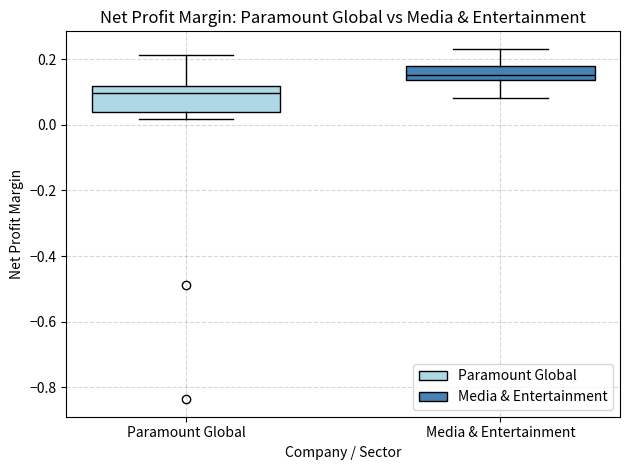

Which box is the tallest, from its lower edge to its upper edge?

Paramount Global